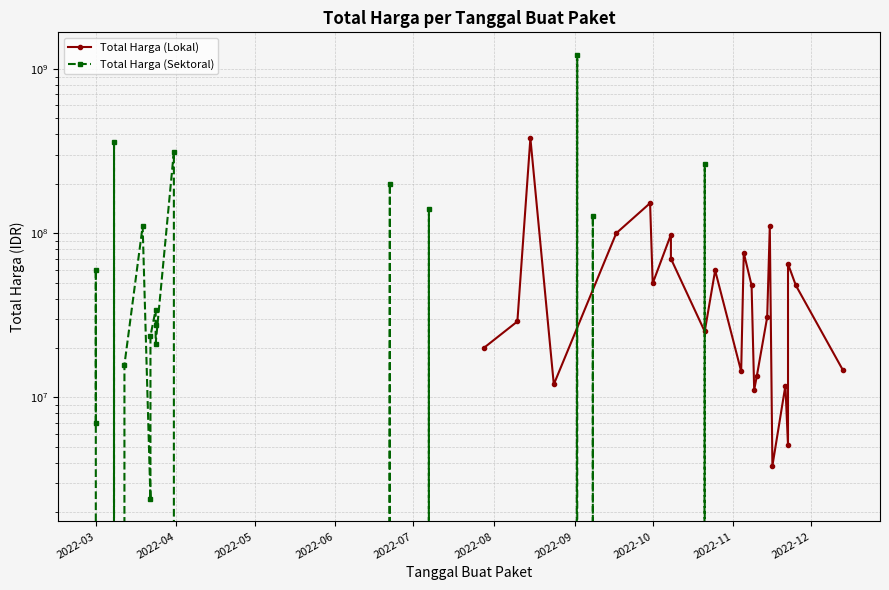

What is the highest value of the Total Harga (Lokal) series?

379075000